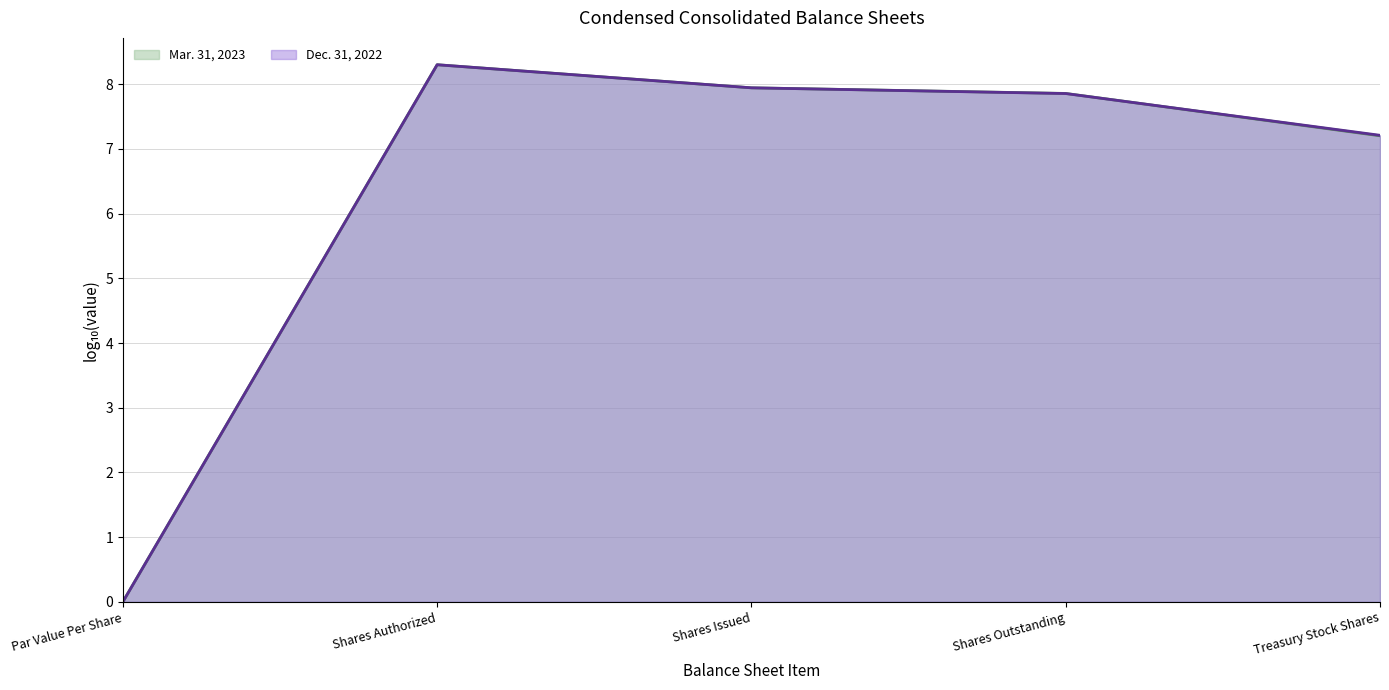

What is the average value of the Mar. 31, 2023 (line) series?

6.3